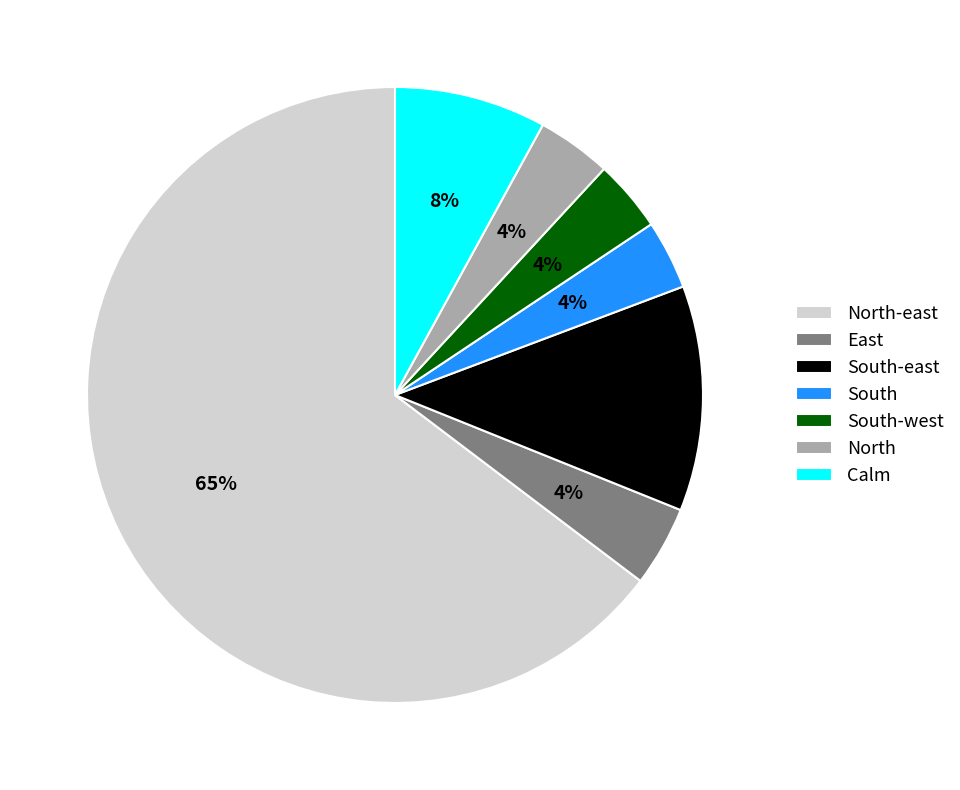

Is the sum of East and Calm greater than half?

No